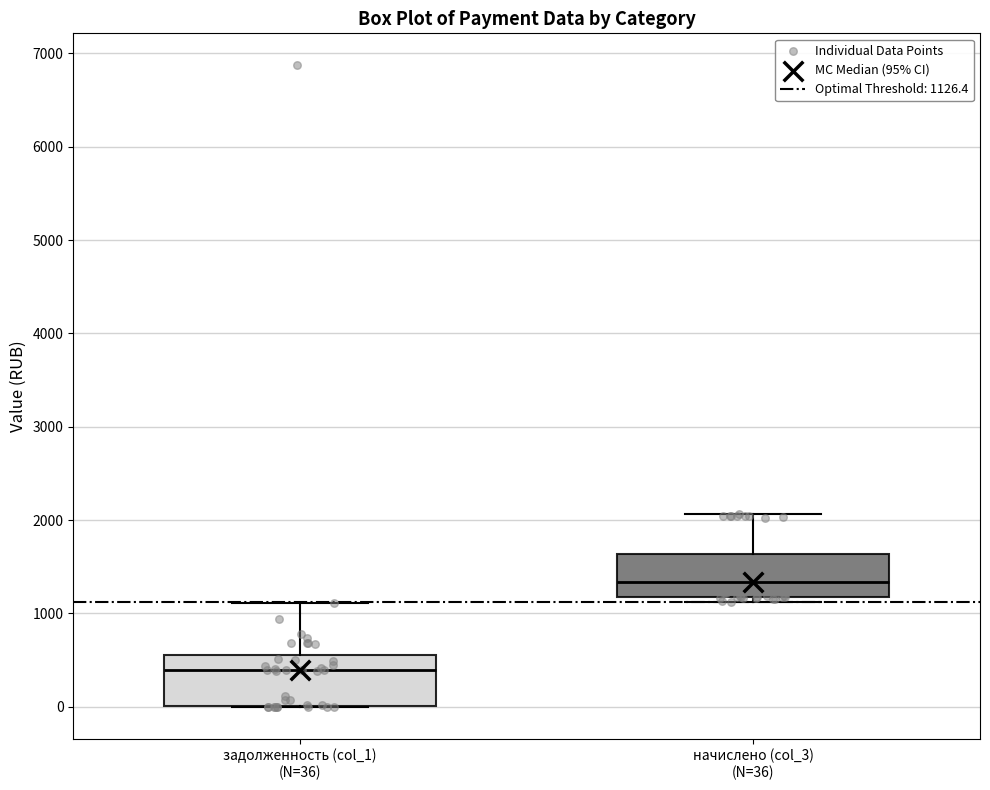

Where is the lower edge of the box for начислено (col_3) (N=36) on the y-axis? The values are not printed on the chart, so give them approximately, as read against the axis.

1200